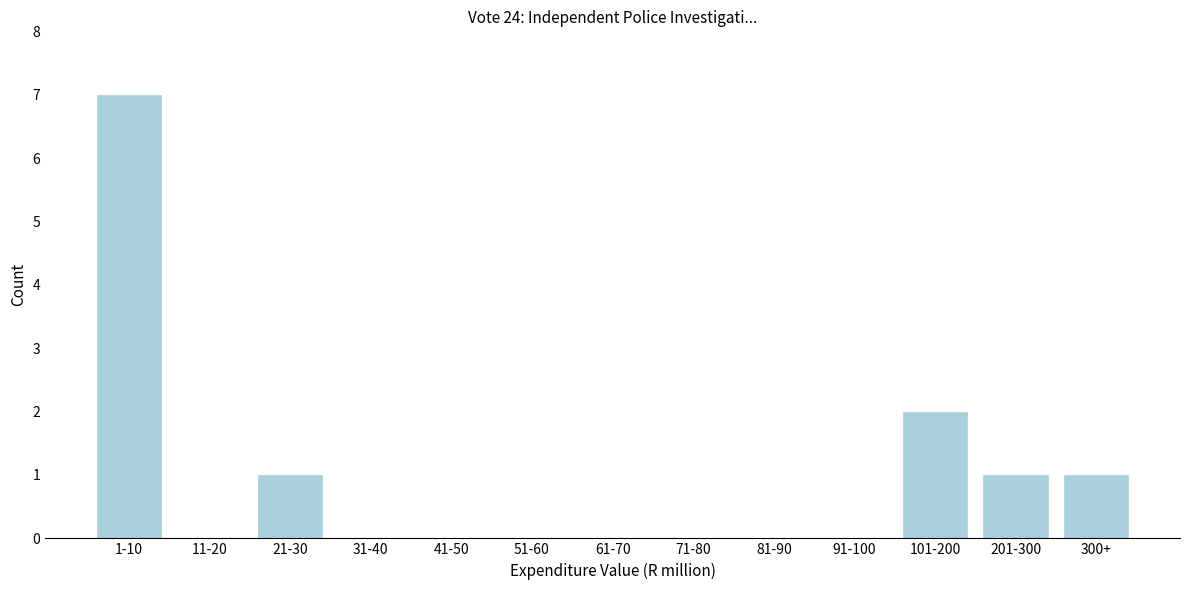

Reading left to right, extract all data points from this chart.

1-10=7	11-20=0	21-30=1	31-40=0	41-50=0	51-60=0	61-70=0	71-80=0	81-90=0	91-100=0	101-200=2	201-300=1	300+=1